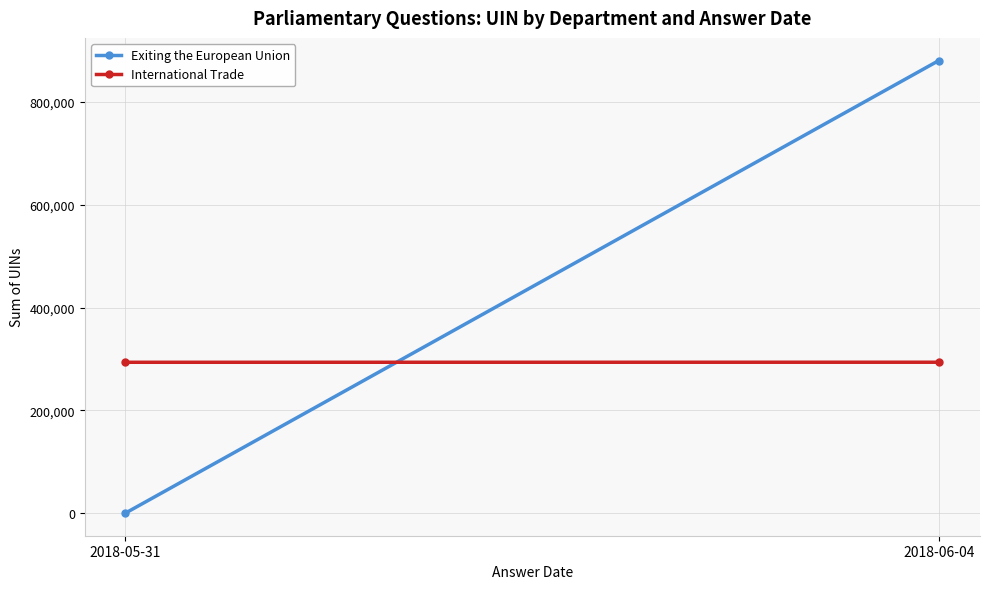

How many lines are shown in the chart?

2